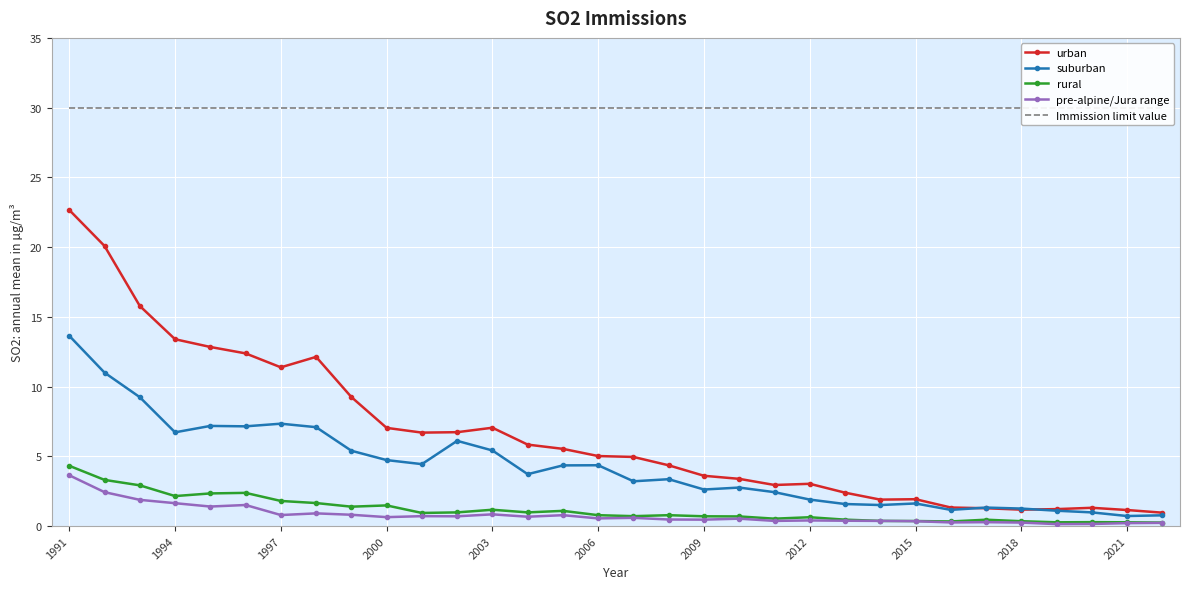

At which category is the sum across all series the highest?

1991